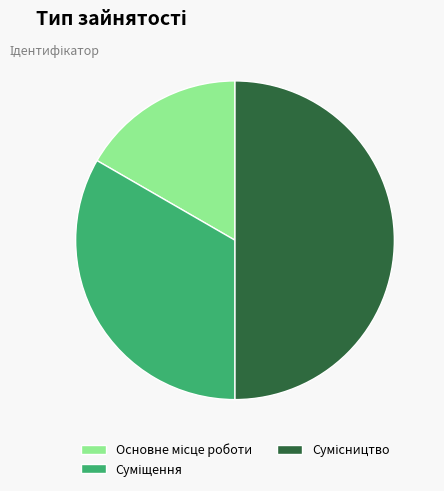

Is there any slice that represents more than half of the pie?

No